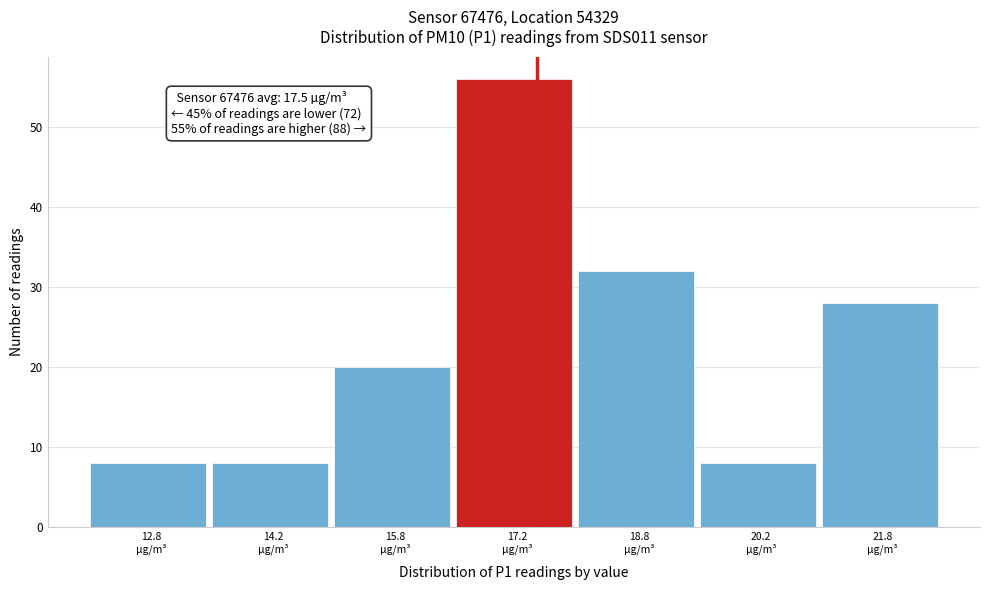

Over which range of the x-axis is the bar tallest?

16.5 to 18.0